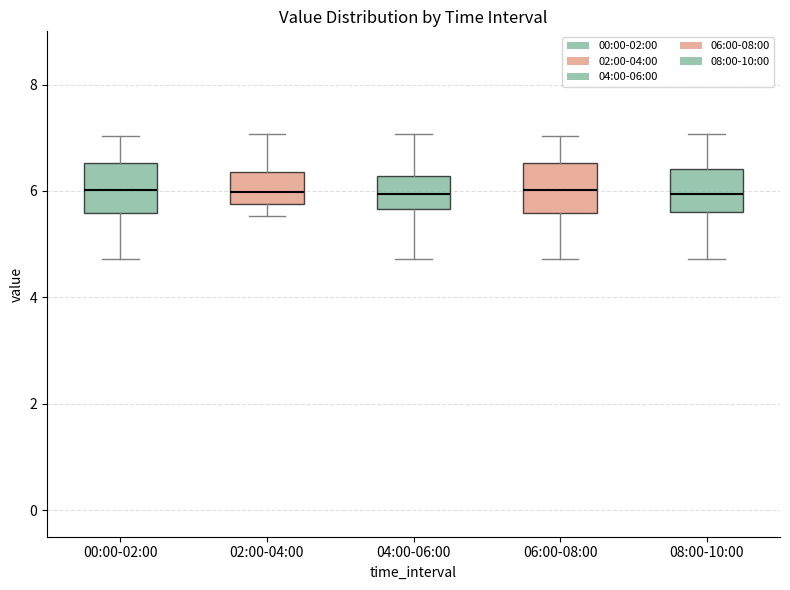

Where does the lower whisker of the box for 06:00-08:00 end on the y-axis? The values are not printed on the chart, so give them approximately, as read against the axis.

4.8